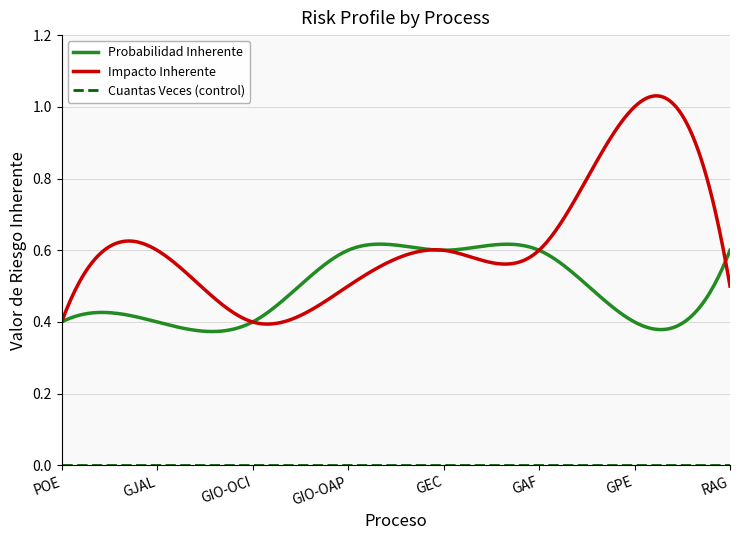

Which series has the largest total across all categories?

Impacto Inherente